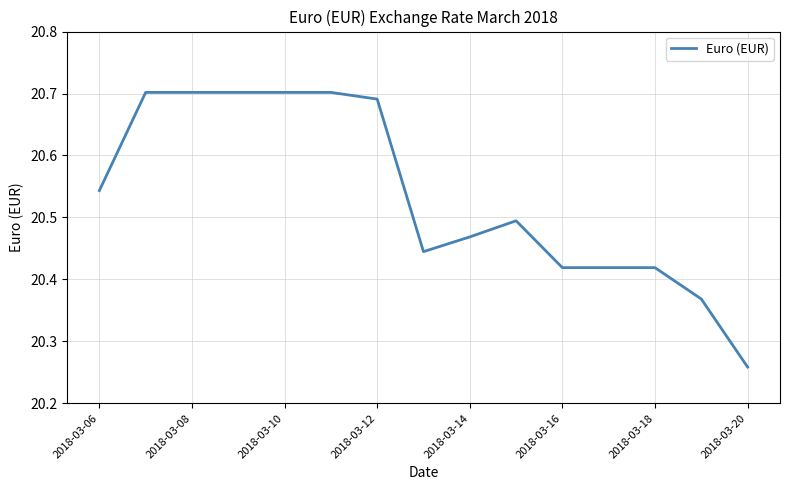

Does the chart have visible grid lines?

Yes